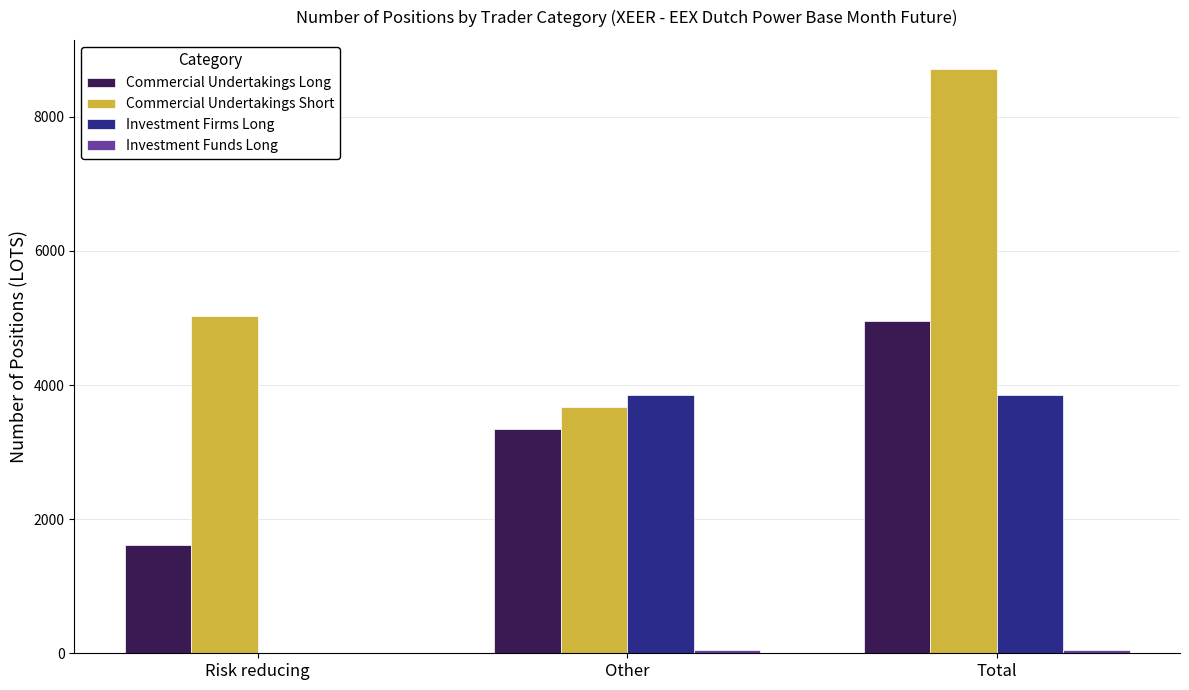

Which category has the highest value across all series?

Total